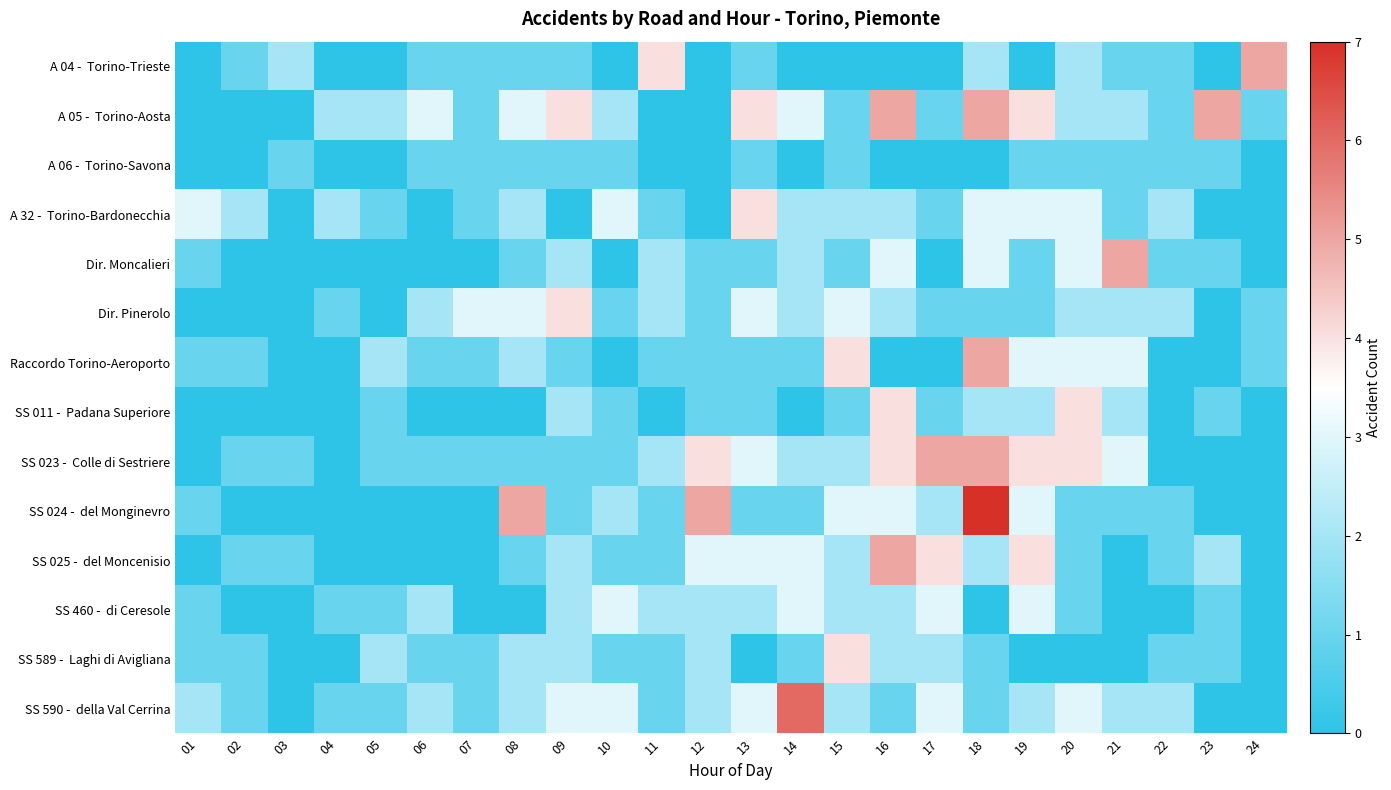

What is the total value across all series at 12?

22